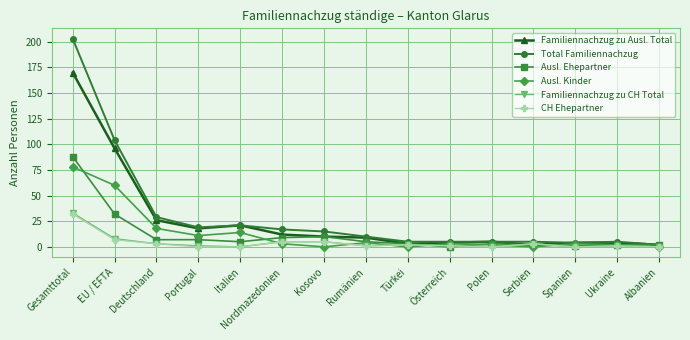

Reading left to right, transcribe all the data shown in this chart.

Familiennachzug zu Ausl. Total: Gesamttotal=170	EU / EFTA=96	Deutschland=26	Portugal=18	Italien=21	Nordmazedonien=12	Kosovo=10	Rumänien=9	Türkei=3	Österreich=4	Polen=5	Serbien=2	Spanien=4	Ukraine=4	Albanien=2
Total Familiennachzug: Gesamttotal=203	EU / EFTA=104	Deutschland=29	Portugal=19	Italien=21	Nordmazedonien=17	Kosovo=15	Rumänien=10	Türkei=5	Österreich=5	Polen=5	Serbien=5	Spanien=4	Ukraine=5	Albanien=2
Ausl. Ehepartner: Gesamttotal=88	EU / EFTA=32	Deutschland=7	Portugal=7	Italien=5	Nordmazedonien=9	Kosovo=10	Rumänien=5	Türkei=3	Österreich=0	Polen=3	Serbien=2	Spanien=1	Ukraine=2	Albanien=2
Ausl. Kinder: Gesamttotal=78	EU / EFTA=60	Deutschland=18	Portugal=11	Italien=14	Nordmazedonien=3	Kosovo=0	Rumänien=4	Türkei=0	Österreich=3	Polen=2	Serbien=0	Spanien=3	Ukraine=2	Albanien=0
Familiennachzug zu CH Total: Gesamttotal=33	EU / EFTA=8	Deutschland=3	Portugal=1	Italien=0	Nordmazedonien=5	Kosovo=5	Rumänien=1	Türkei=2	Österreich=1	Polen=0	Serbien=3	Spanien=0	Ukraine=1	Albanien=0
CH Ehepartner: Gesamttotal=32	EU / EFTA=7	Deutschland=3	Portugal=0	Italien=0	Nordmazedonien=5	Kosovo=5	Rumänien=1	Türkei=2	Österreich=1	Polen=0	Serbien=3	Spanien=0	Ukraine=1	Albanien=0